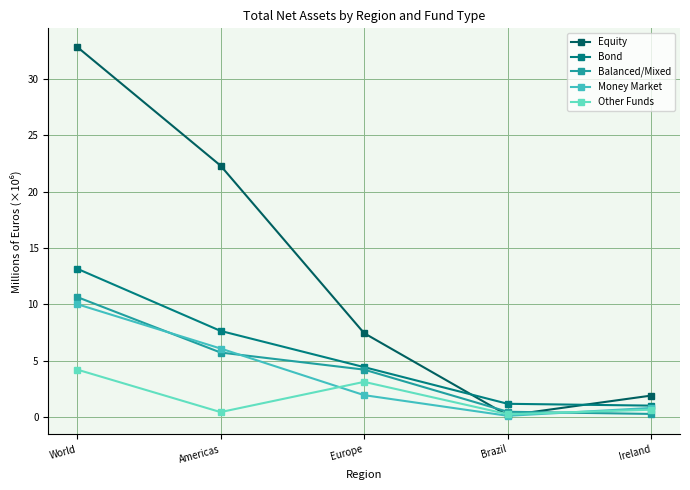

True or false: Balanced/Mixed and Equity cross at least once.

True